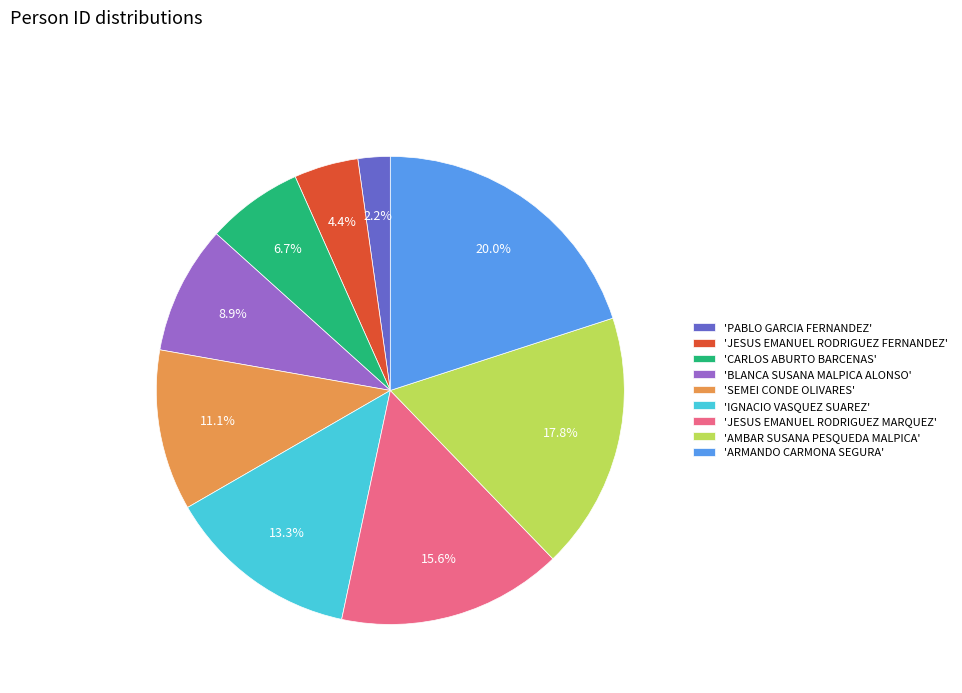

To the nearest percent, what is the difference between the largest and smallest slice percentages?

18%